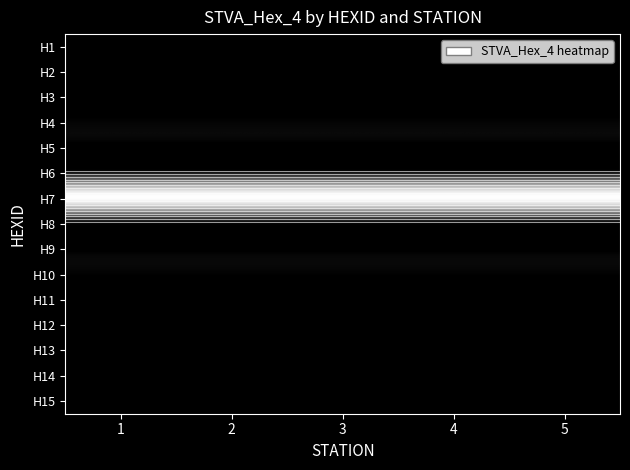

At how many categories does at least one series exceed 0?

5